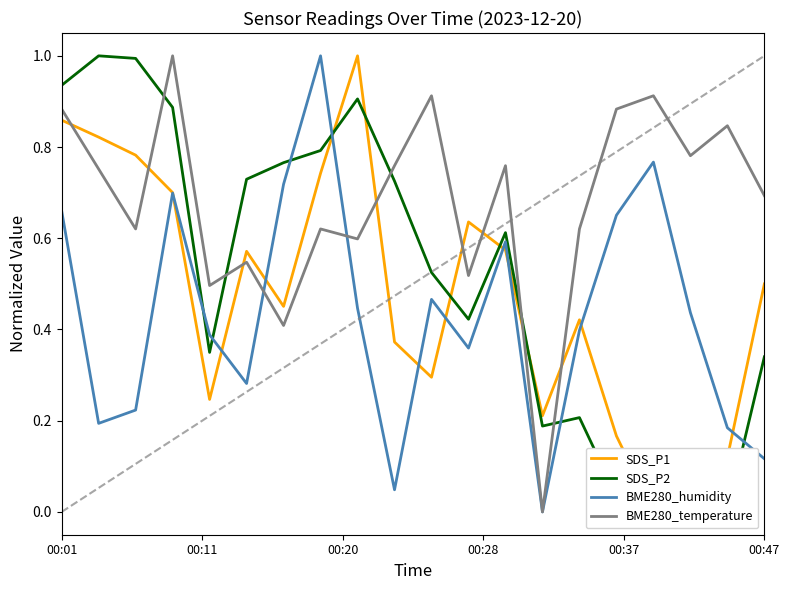

What is the sum of all BME280_temperature values?

13.6